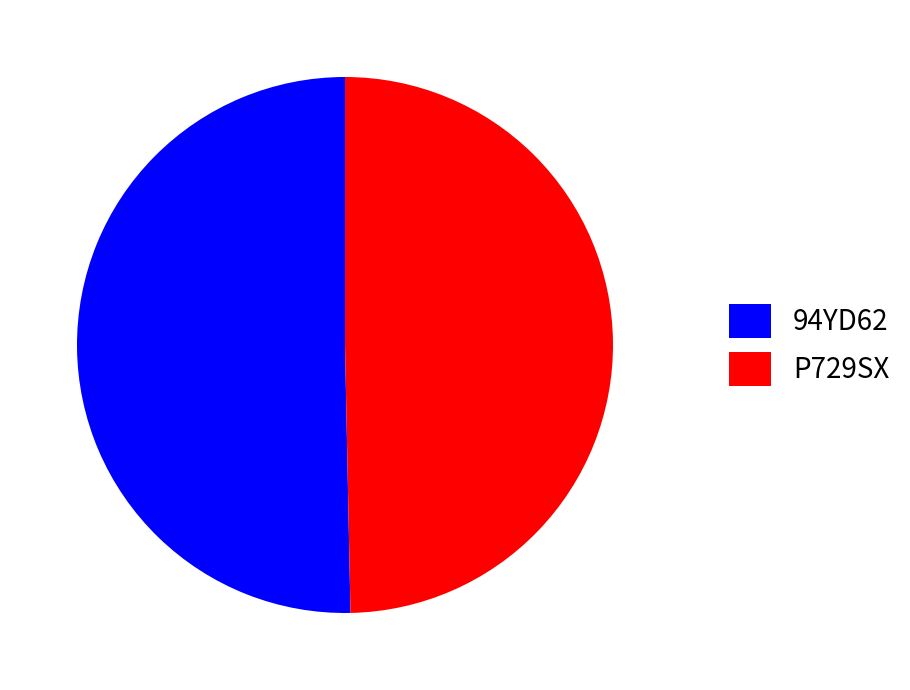

True or false: 94YD62 accounts for 63% of the total.

False